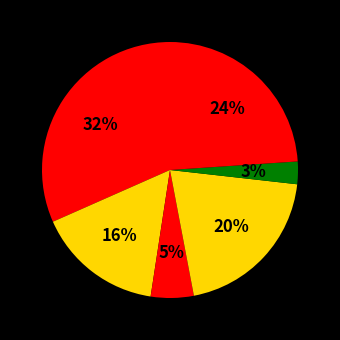

How many segments does this pie chart have?

6